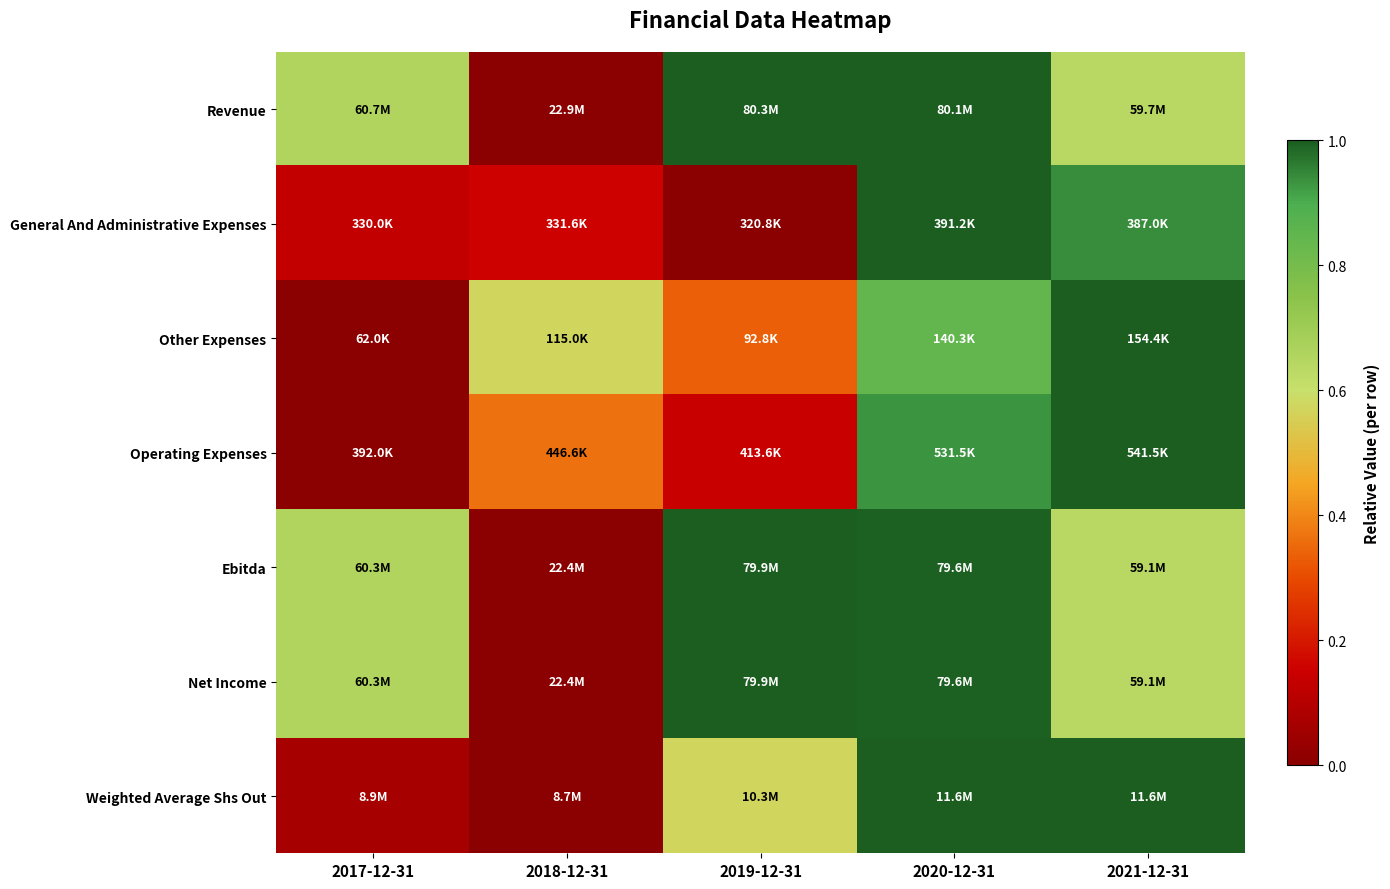

Reading left to right, extract all data points from this chart.

Revenue: 2017-12-31=0.7	2018-12-31=0.0	2019-12-31=1.0	2020-12-31=1.0	2021-12-31=0.6
General And Administrative Expenses: 2017-12-31=0.1	2018-12-31=0.2	2019-12-31=0.0	2020-12-31=1.0	2021-12-31=0.9
Other Expenses: 2017-12-31=0.0	2018-12-31=0.6	2019-12-31=0.3	2020-12-31=0.8	2021-12-31=1.0
Operating Expenses: 2017-12-31=0.0	2018-12-31=0.4	2019-12-31=0.1	2020-12-31=0.9	2021-12-31=1.0
Ebitda: 2017-12-31=0.7	2018-12-31=0.0	2019-12-31=1.0	2020-12-31=1.0	2021-12-31=0.6
Net Income: 2017-12-31=0.7	2018-12-31=0.0	2019-12-31=1.0	2020-12-31=1.0	2021-12-31=0.6
Weighted Average Shs Out: 2017-12-31=0.1	2018-12-31=0.0	2019-12-31=0.6	2020-12-31=1.0	2021-12-31=1.0